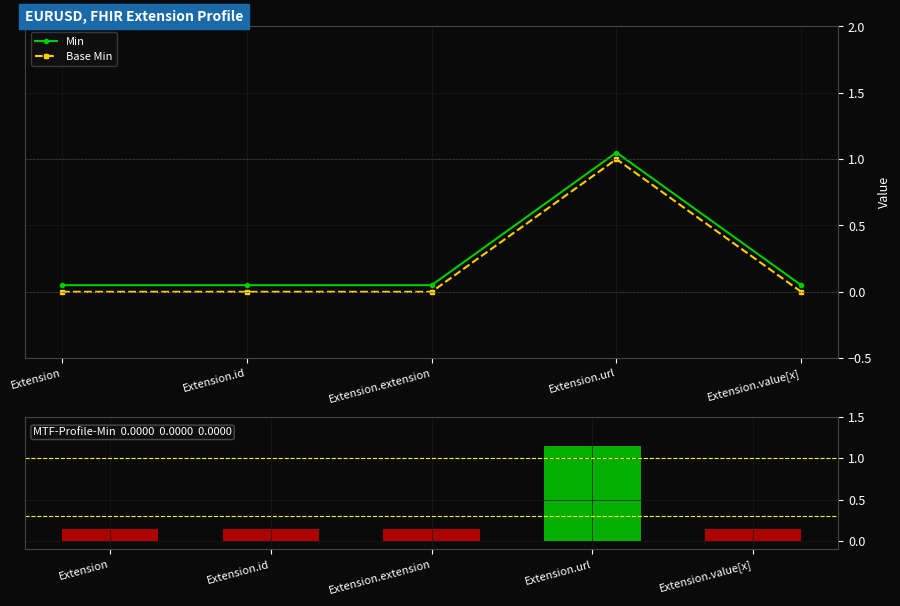

Between Extension.value[x] and Extension.id, which is larger?

Extension.value[x]